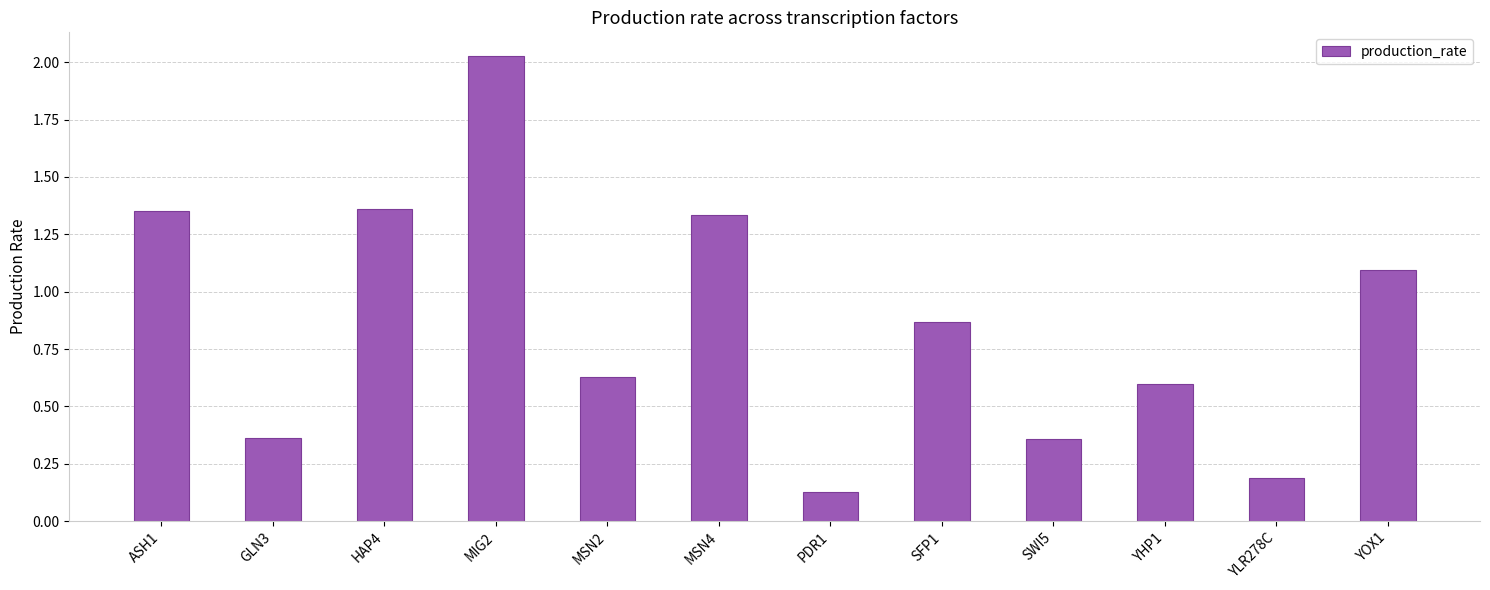

Is it true that the value at MSN2 is 0.6?

True